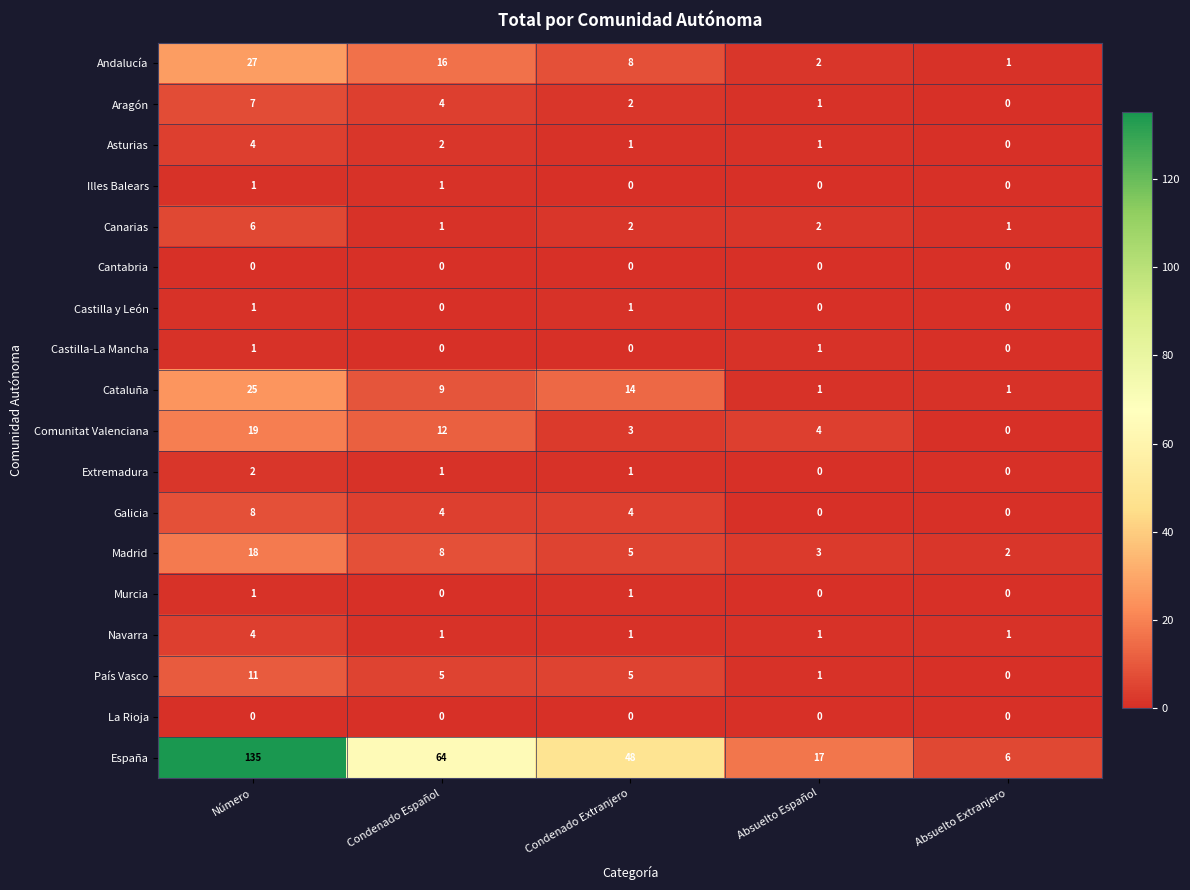

Which series changed the most between Número and Absuelto Español?

España